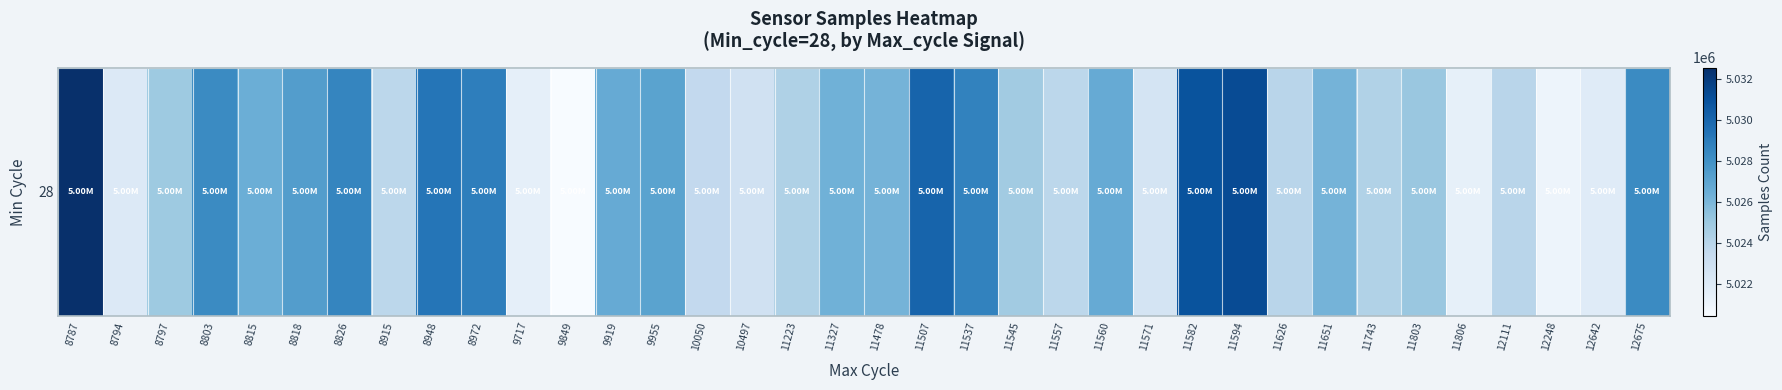

What is the change in value from 11507 to 11545?

-5304